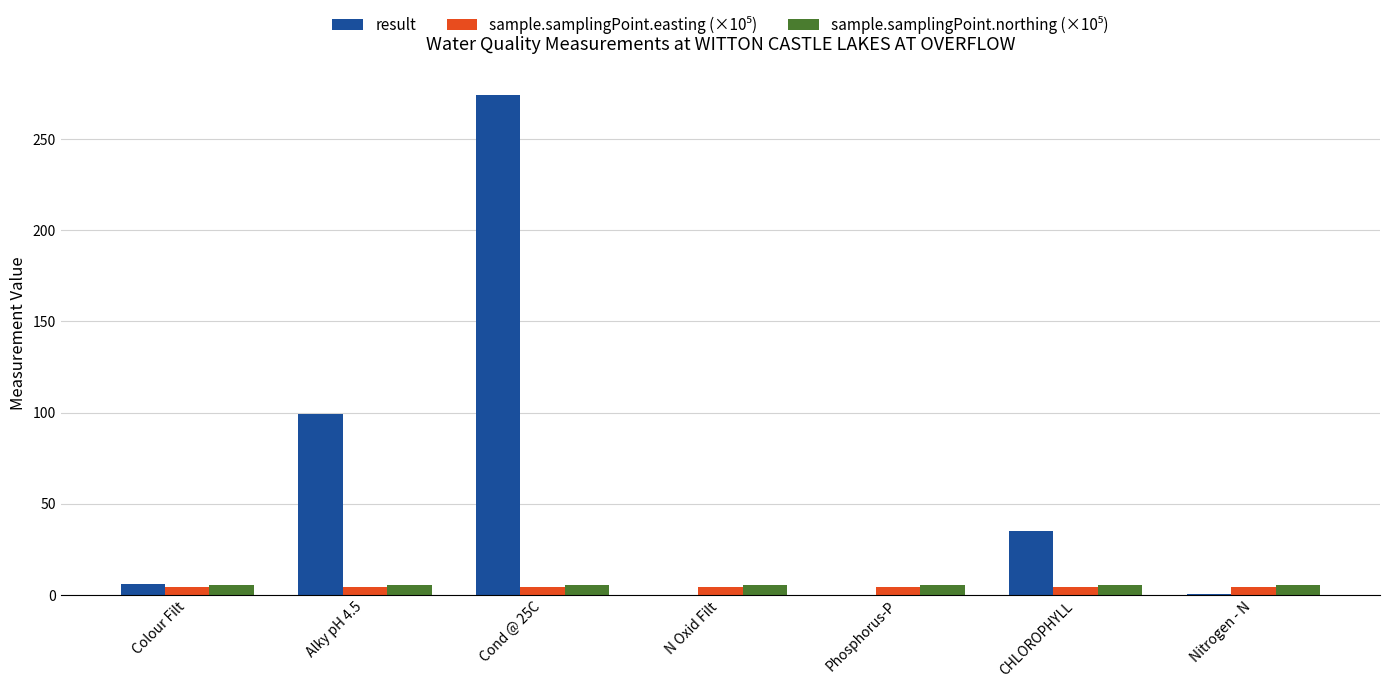

How many distinct data groups are displayed?

3